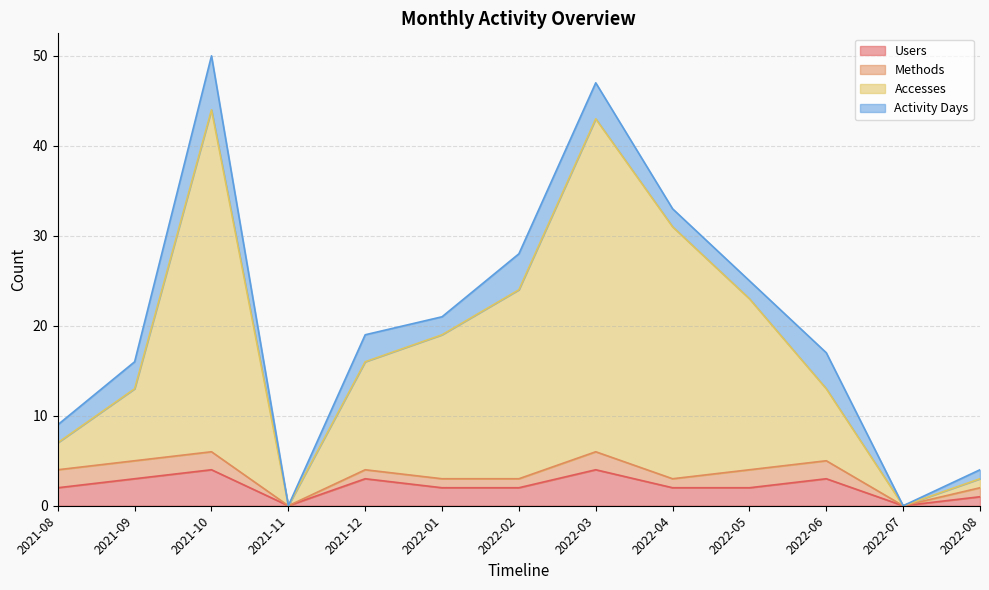

The Users series shows -1 at 2021-11. True or false?

False